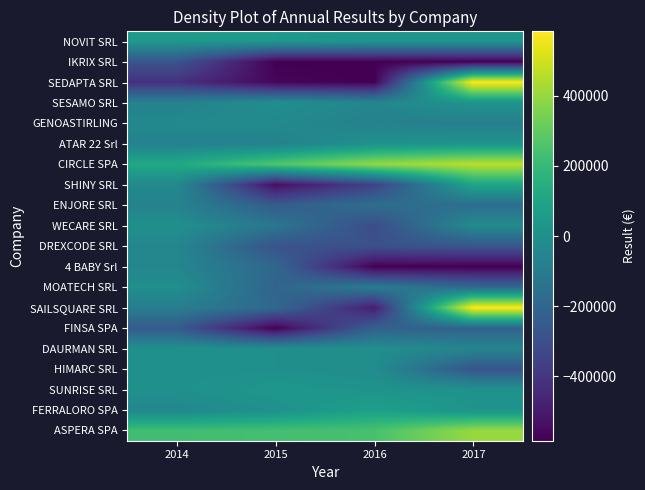

What is the total value across all series at 2015?

-3039583.4